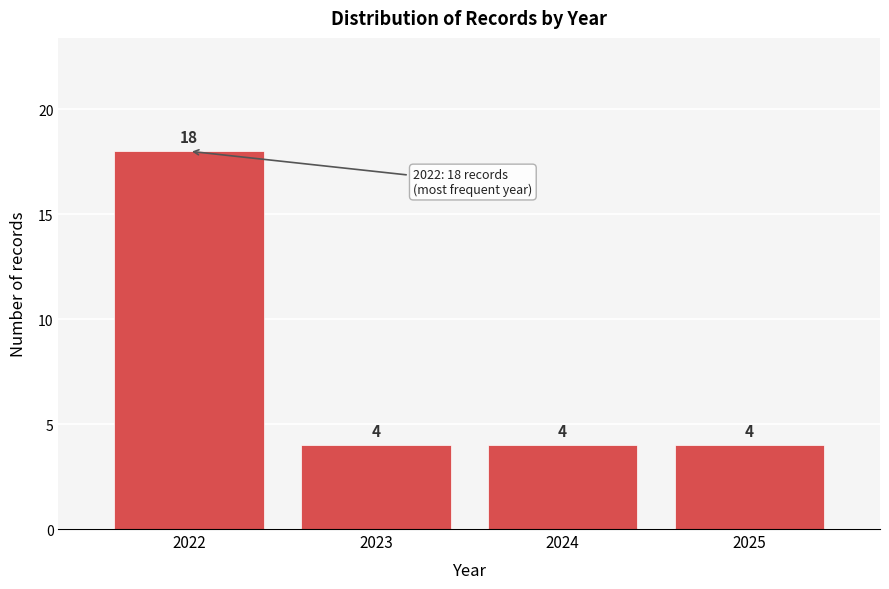

Reading left to right, list all the values displayed in this chart.

18	4	4	4